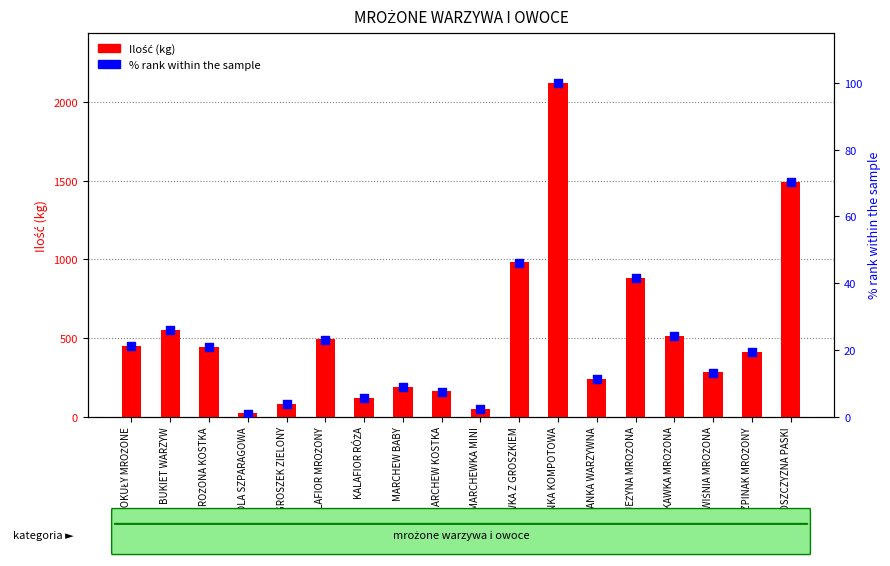

Is the value of Ilość (kg) at FASOLA SZPARAGOWA greater than the value of % rank within sample at MARCHEWKA MINI?

Yes